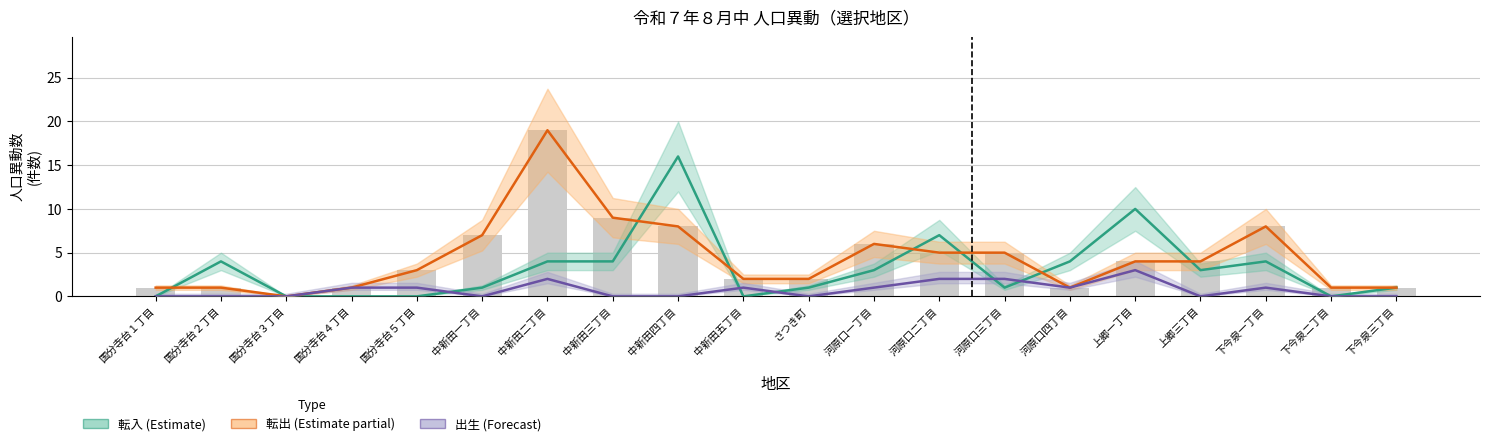

What is the spread (max minus min) of values at 河原口二丁目?

5